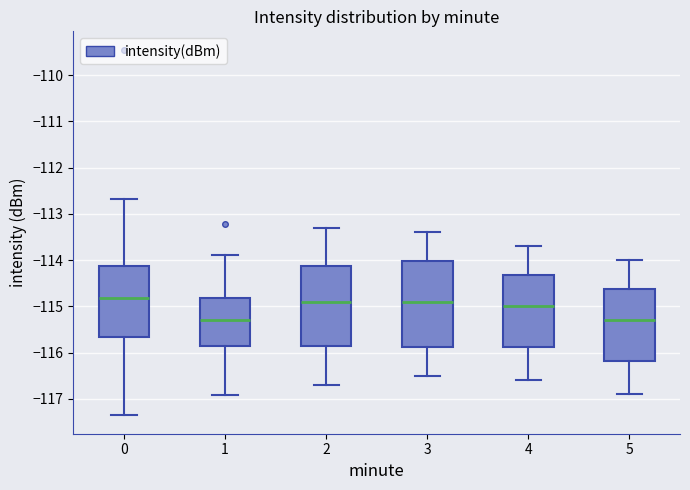

Reading left to right, read every box against the y-axis: the position of its median line, the range the box covers, and the ends of its whiskers. The values are not printed on the chart, so give them approximately, as read against the axis.

0: median -114.8, box -115.7 to -114.1, whiskers -117.4 to -112.7
1: median -115.3, box -115.8 to -114.8, whiskers -116.9 to -113.9
2: median -114.9, box -115.8 to -114.1, whiskers -116.7 to -113.3
3: median -114.9, box -115.9 to -114.0, whiskers -116.5 to -113.4
4: median -115.0, box -115.9 to -114.3, whiskers -116.6 to -113.7
5: median -115.3, box -116.2 to -114.6, whiskers -116.9 to -114.0